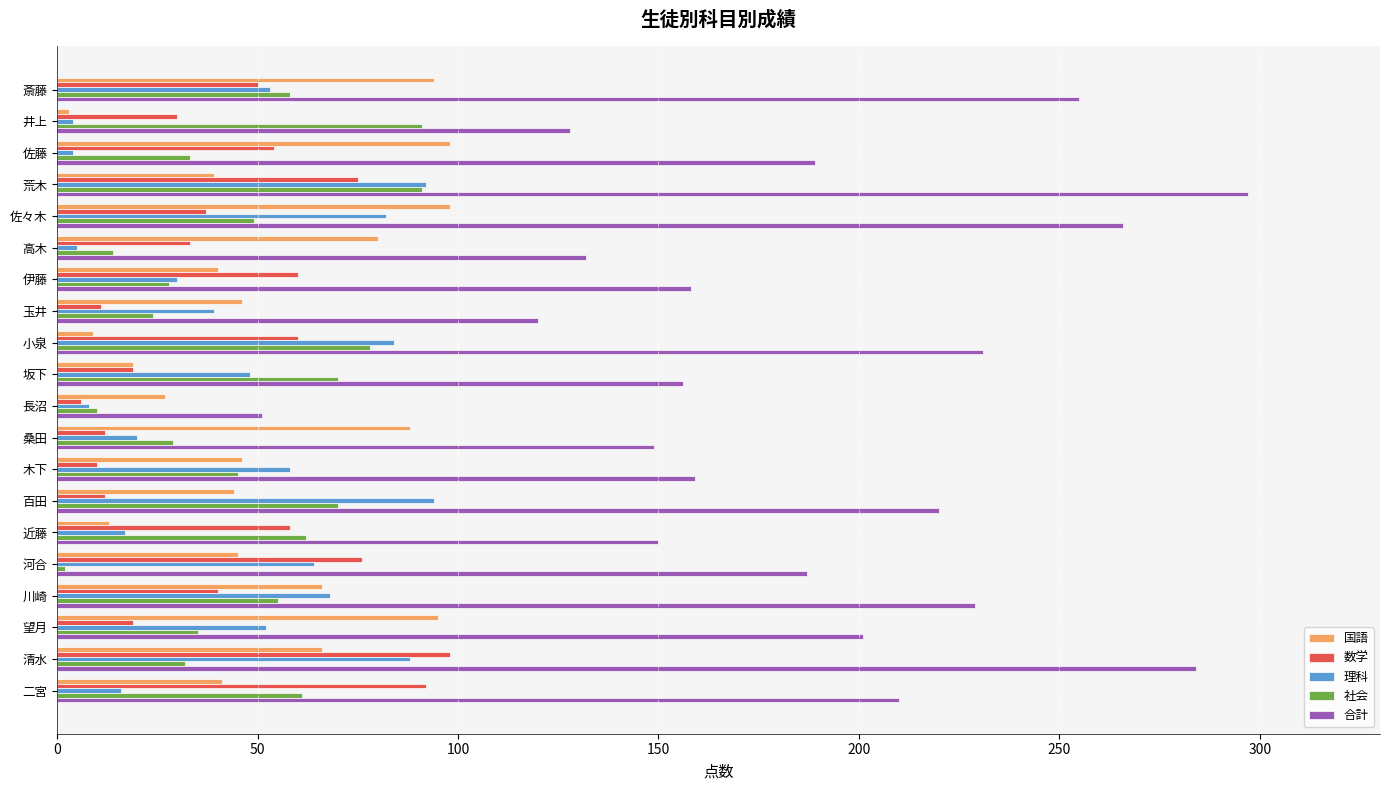

What value does the 合計 series have at 玉井?

120